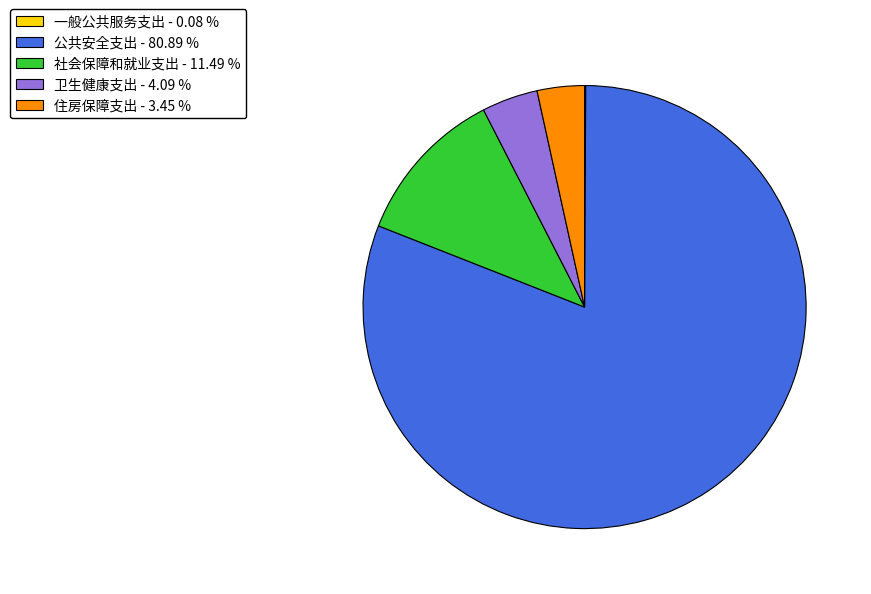

What is the largest slice in the pie chart?

公共安全支出